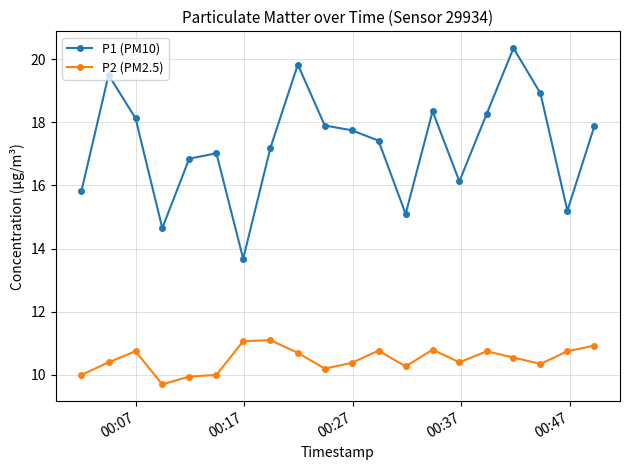

Which series has the largest total across all categories?

P1 (PM10)